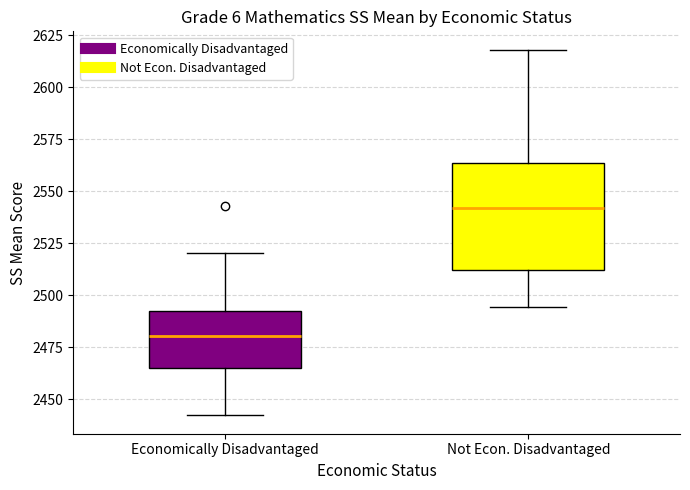

Reading left to right, transcribe this box plot: for each box, give where its median line is, the range the box spans, and where its two whiskers end, as read against the y-axis. The values are not printed on the chart, so give them approximately, as read against the axis.

Economically Disadvantaged: median 2480, box 2465 to 2490, whiskers 2440 to 2520
Not Econ. Disadvantaged: median 2540, box 2510 to 2565, whiskers 2495 to 2620